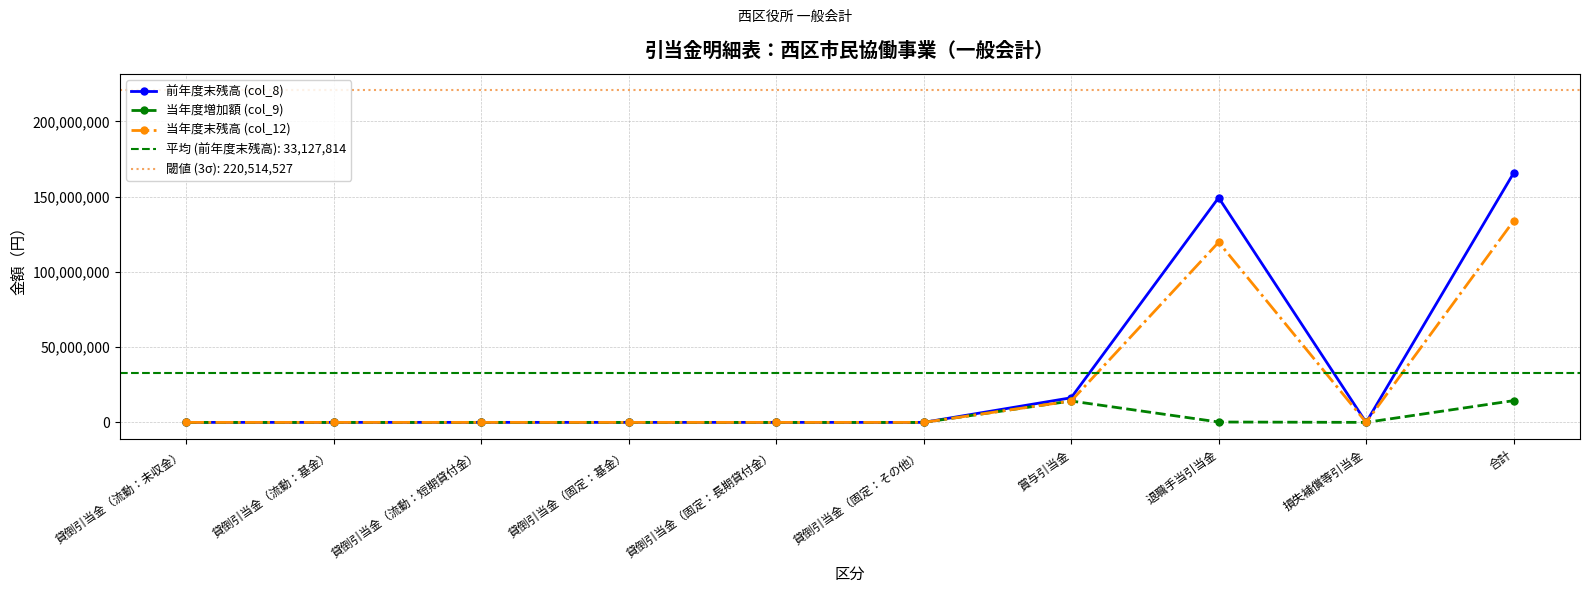

At which category is the sum across all series the highest?

合計